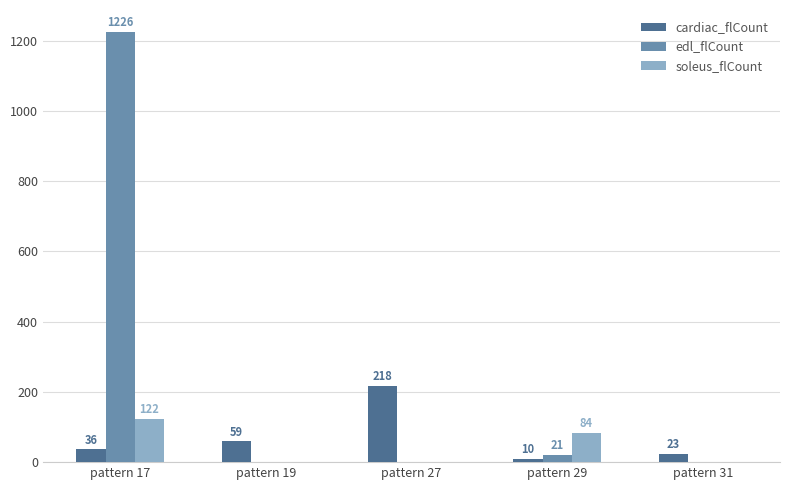

What is the greatest value displayed?

1226